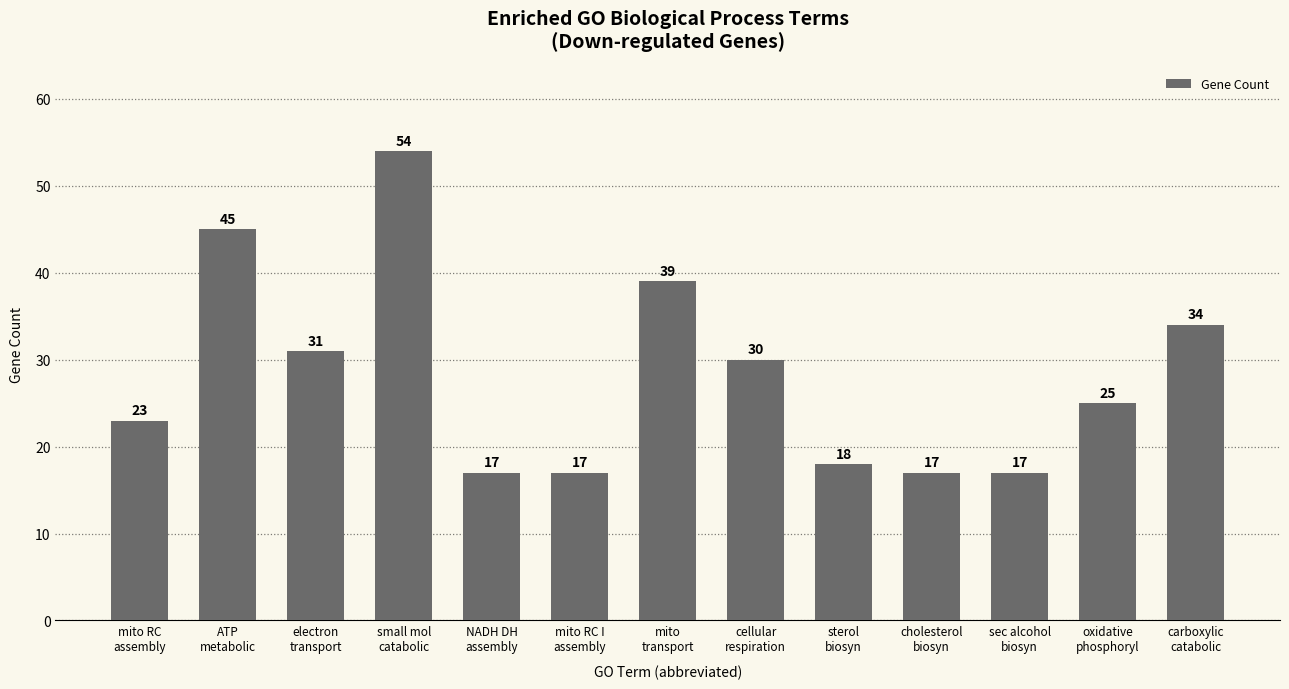

The chart shows a value of 17 at cholesterol
biosyn. True or false?

True